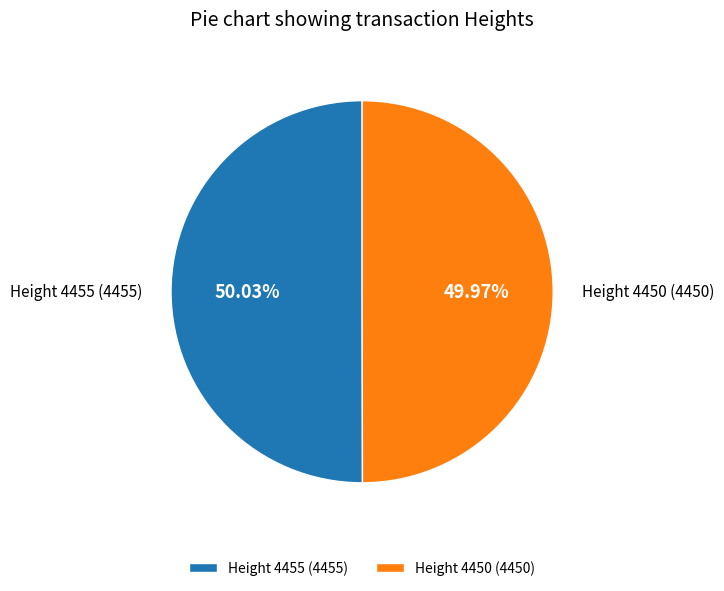

How much of the chart is everything except Height 4450?

50.0%